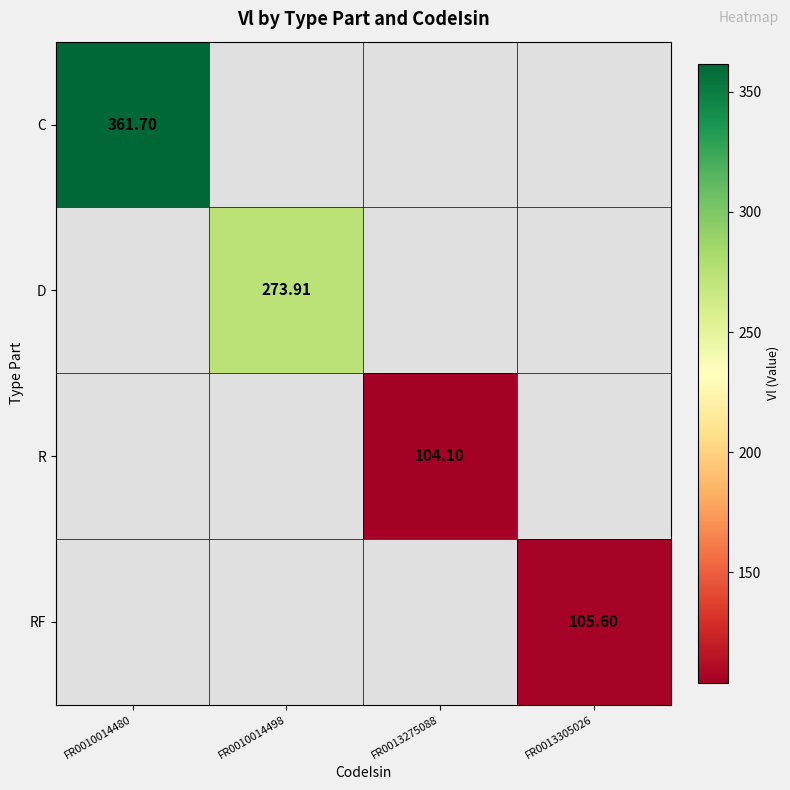

Is the value of C at FR0010014480 greater than the value of RF at FR0013305026?

Yes